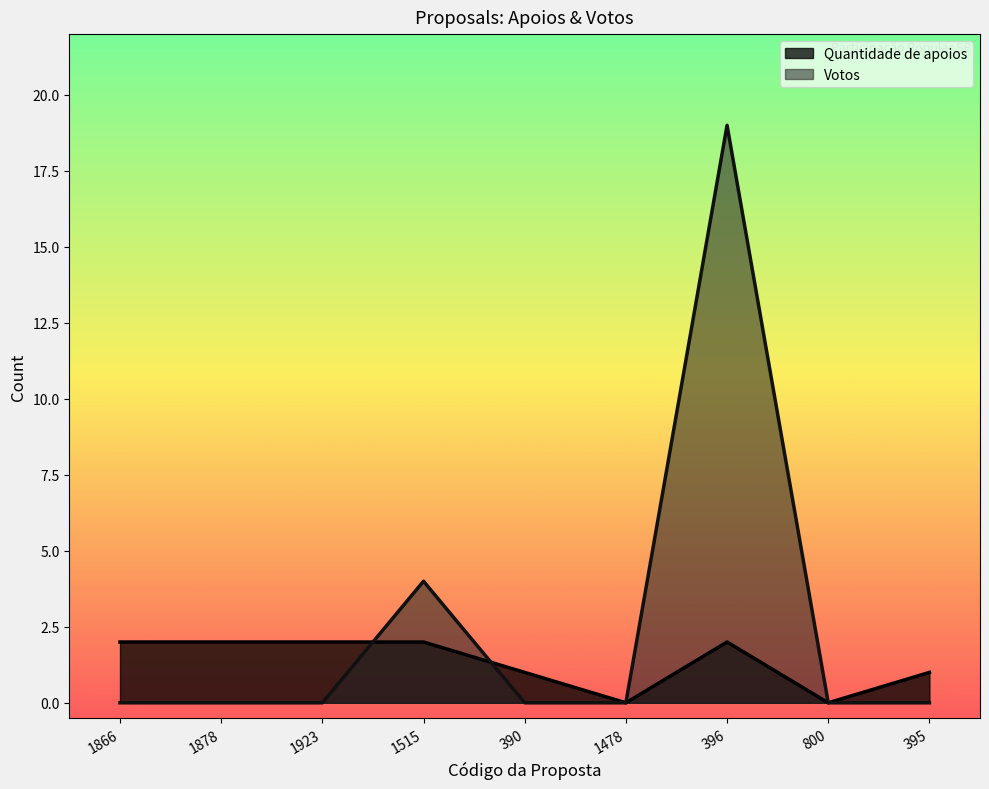

What is the value of the Quantidade de apoios point at the 9th from the left?

1